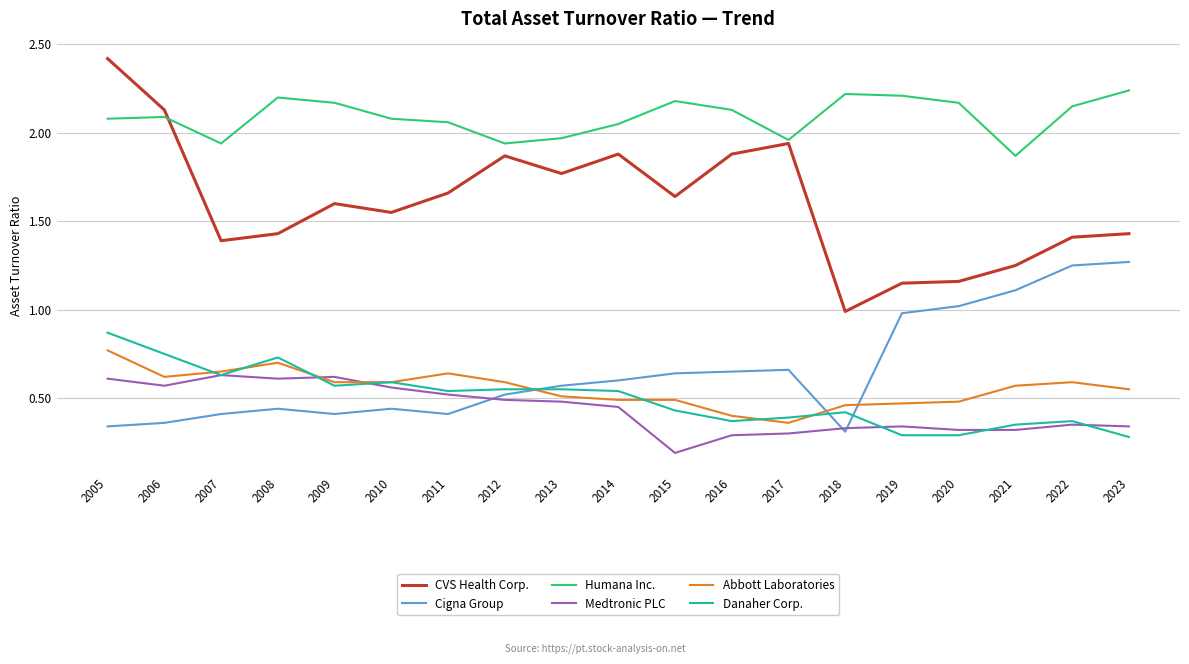

True or false: CVS Health Corp. and Cigna Group intersect in this chart.

False